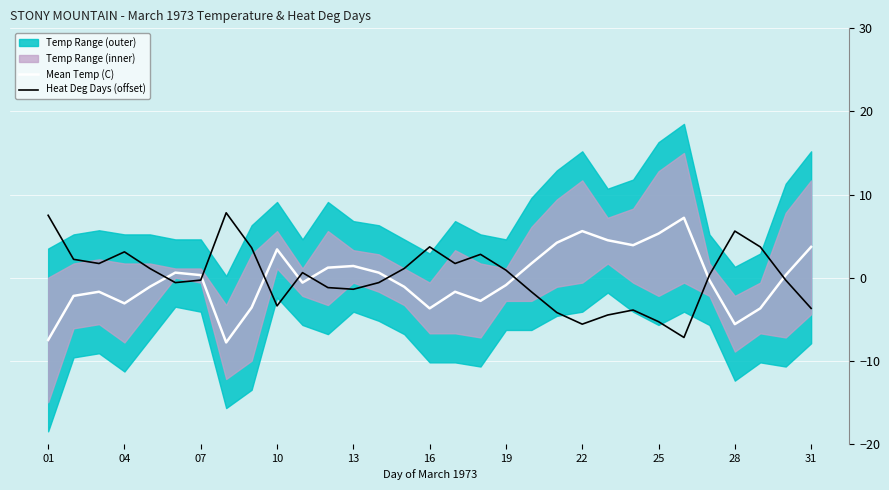

What is the highest value of the Heat Deg Days (offset) series?

7.8